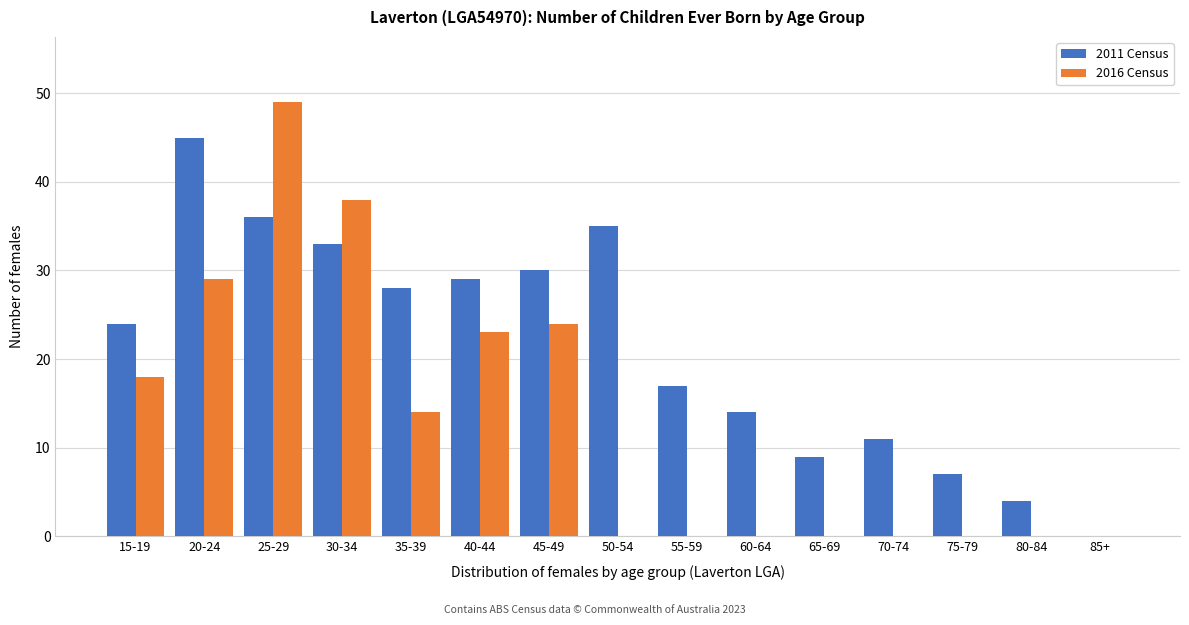

Reading left to right, extract all data points from this chart.

2011 Census: 15-19=24	20-24=45	25-29=36	30-34=33	35-39=28	40-44=29	45-49=30	50-54=35	55-59=17	60-64=14	65-69=9	70-74=11	75-79=7	80-84=4	85+=0
2016 Census: 15-19=18	20-24=29	25-29=49	30-34=38	35-39=14	40-44=23	45-49=24	50-54=0	55-59=0	60-64=0	65-69=0	70-74=0	75-79=0	80-84=0	85+=0